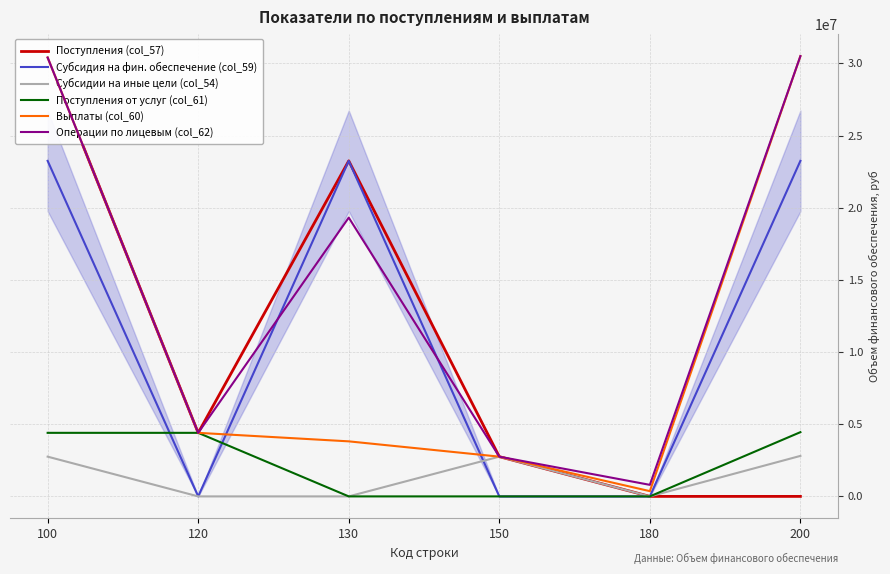

What is the value of the Операции по лицевым (col_62) point at the 3rd from the left?

19317823.0